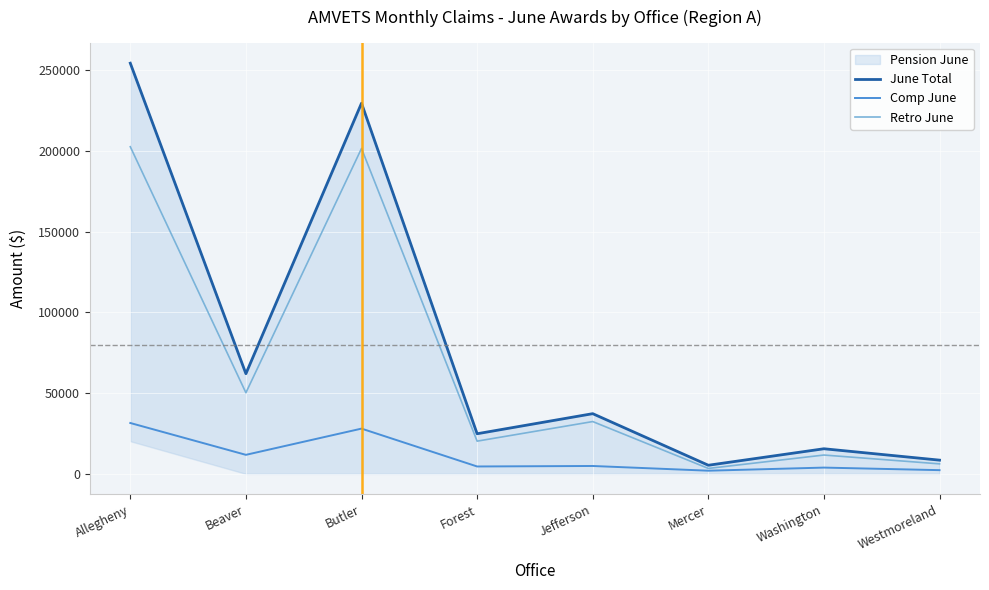

Reading right to left, transcribe all the data shown in this chart.

June Total: Westmoreland=8500.9	Washington=15549.3	Mercer=5339.1	Jefferson=37263.1	Forest=24836.7	Butler=229415.2	Beaver=61993.4	Allegheny=254175.8
Comp June: Westmoreland=2305.9	Washington=3887.3	Mercer=1967.1	Jefferson=4884.1	Forest=4582.7	Butler=28013.2	Beaver=11782.4	Allegheny=31488.8
Retro June: Westmoreland=6195.0	Washington=11662.0	Mercer=3372.0	Jefferson=32379.0	Forest=20254.0	Butler=201402.0	Beaver=50211.0	Allegheny=202468.0